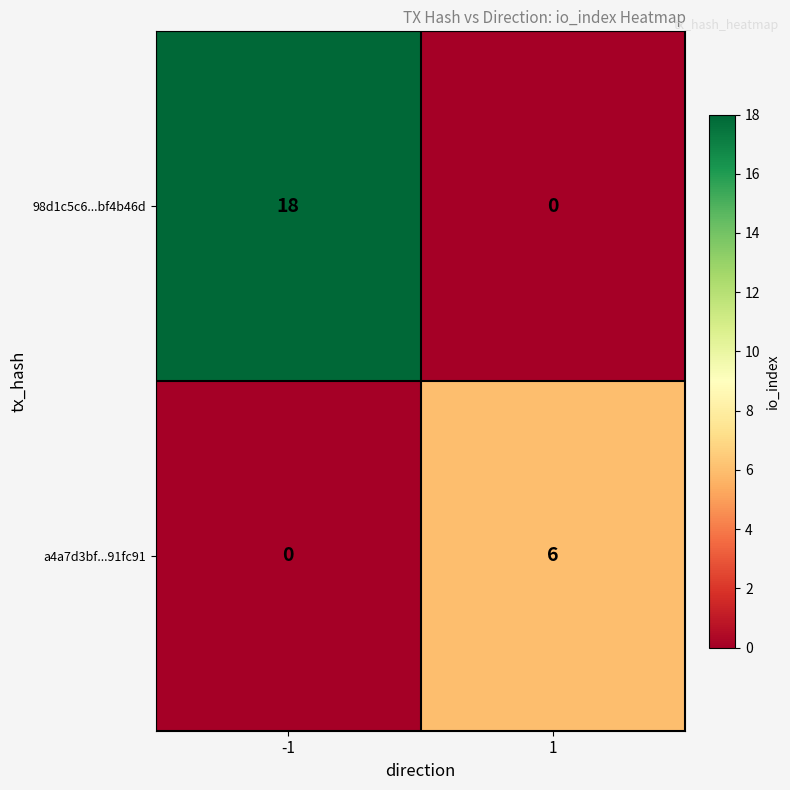

What is the difference between the maximum and minimum values in the a4a7d3bf...91fc91 series?

6